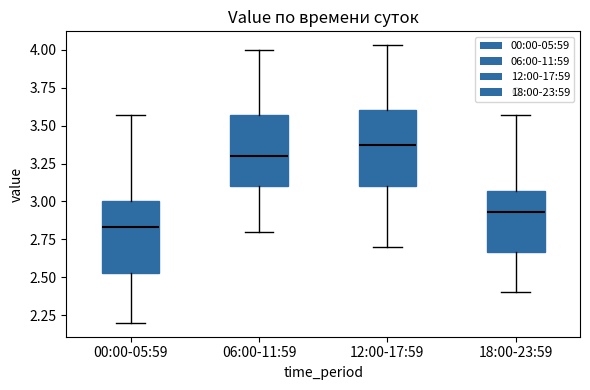

Which box's median line is the lowest?

00:00-05:59